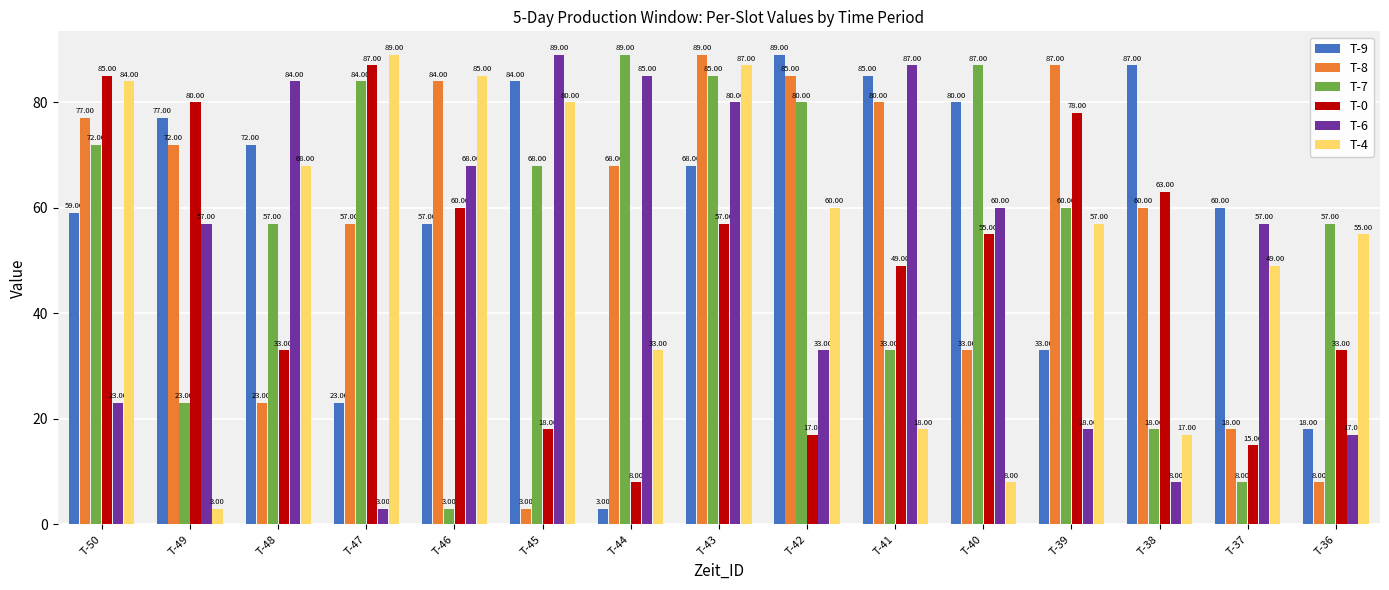

What is the difference between the T-6 values at T-46 and T-38?

60